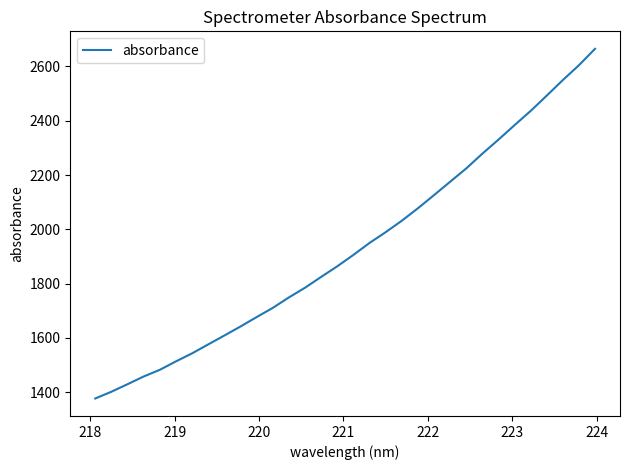

What is the difference between the maximum and minimum values?

1288.5